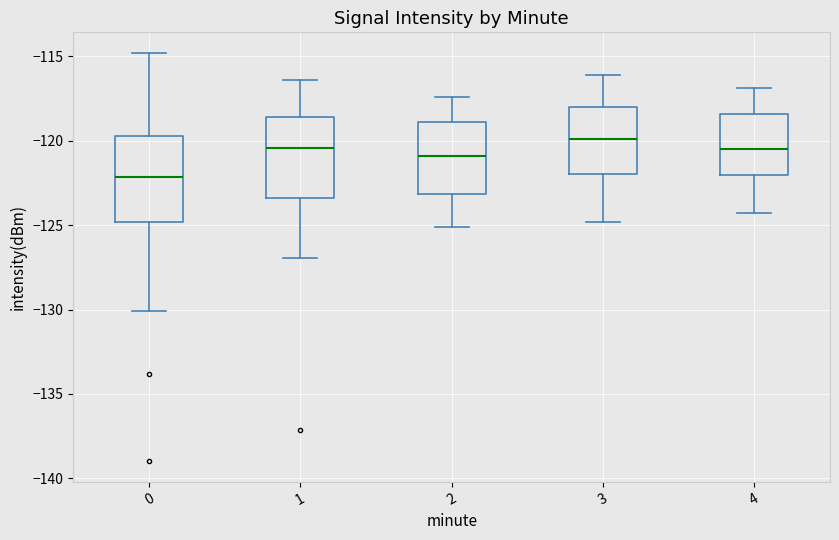

Where does the lower whisker of the box at x = 3 end on the y-axis? The values are not printed on the chart, so give them approximately, as read against the axis.

-125.0